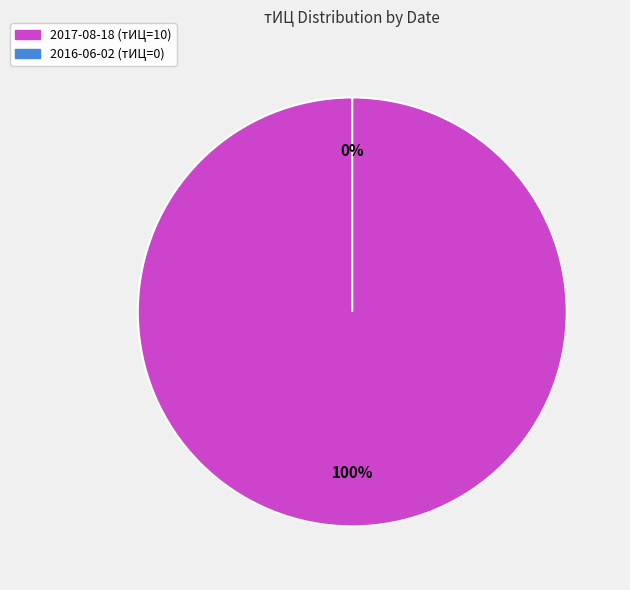

What is the majority slice?

2017-08-18 (тИЦ=10)